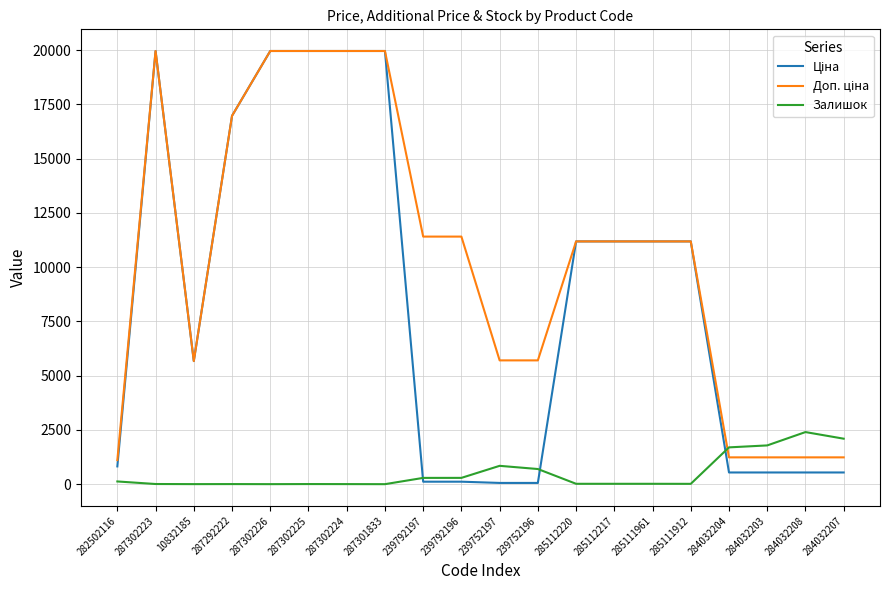

The Залишок series shows 15.0 at 285111912. True or false?

True